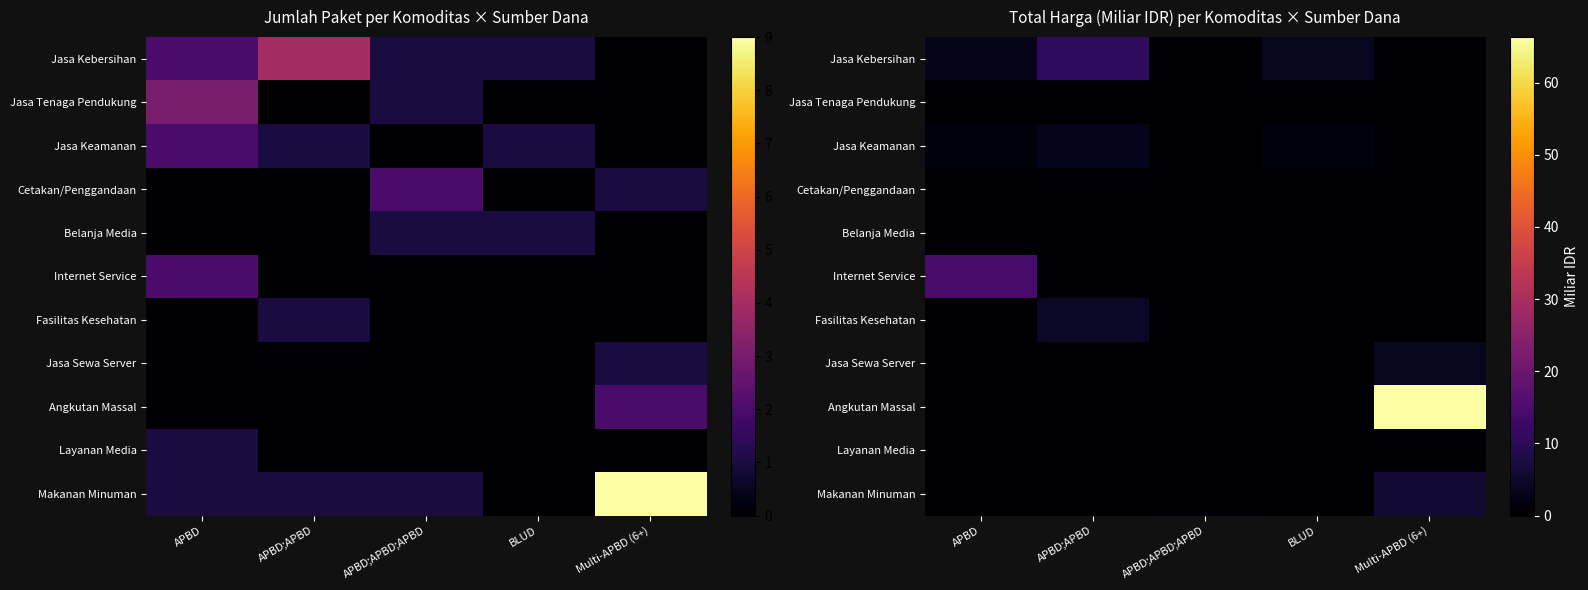

The Jasa Tenaga Pendukung series shows 0.5 at APBD;APBD;APBD. True or false?

False